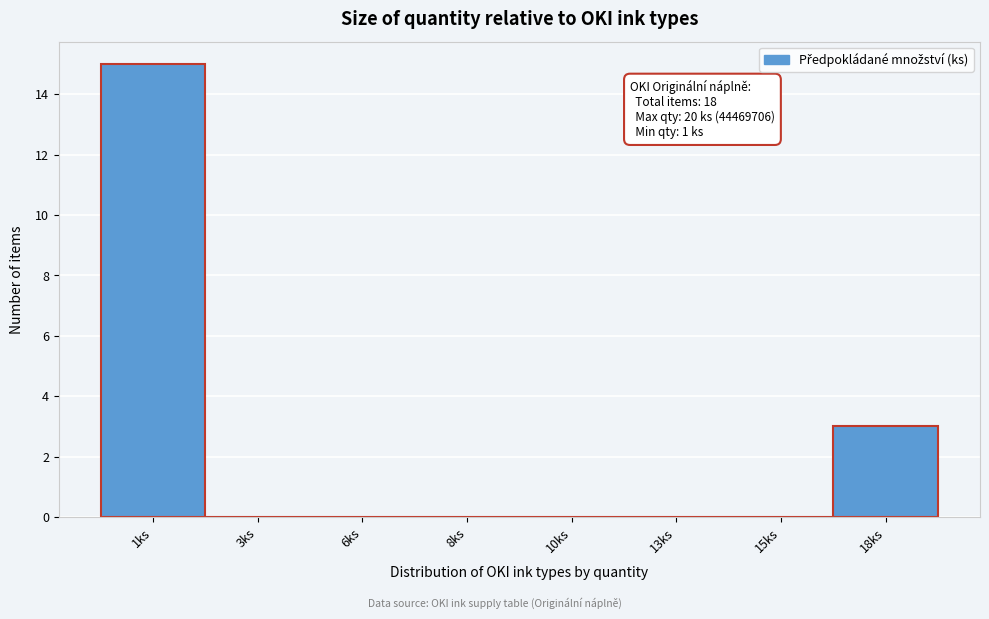

Reading left to right, transcribe all the data shown in this chart.

1ks=15	3ks=0	6ks=0	8ks=0	10ks=0	13ks=0	15ks=0	18ks=3